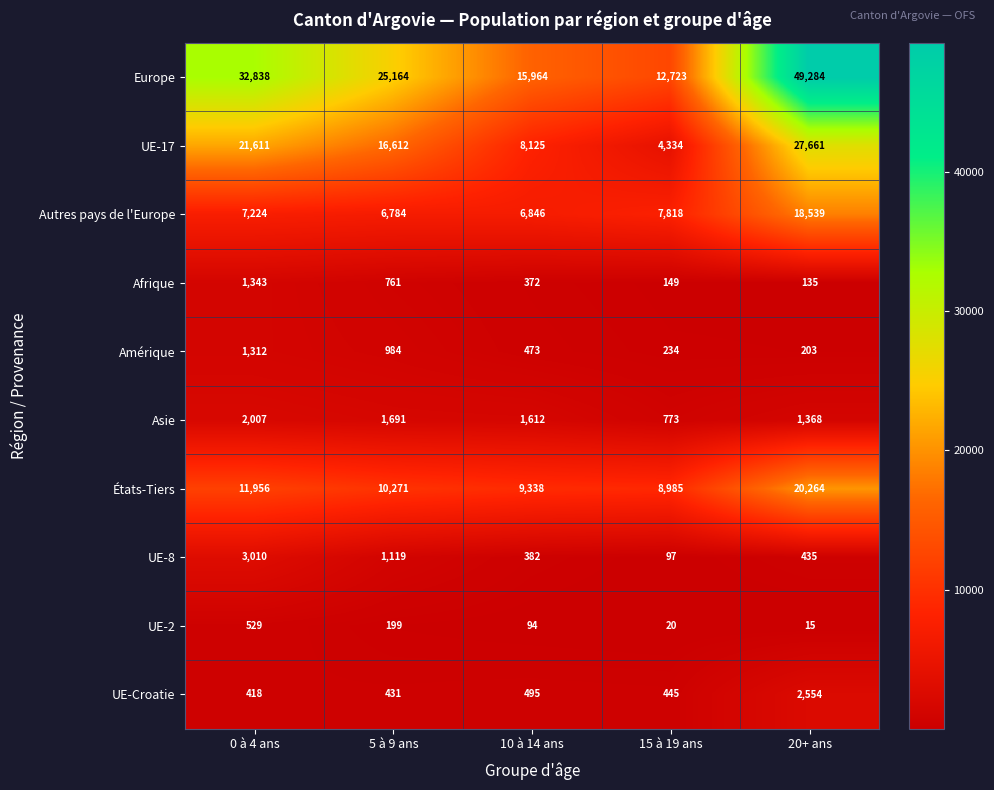

At which label does Europe first exceed 25164?

0 à 4 ans